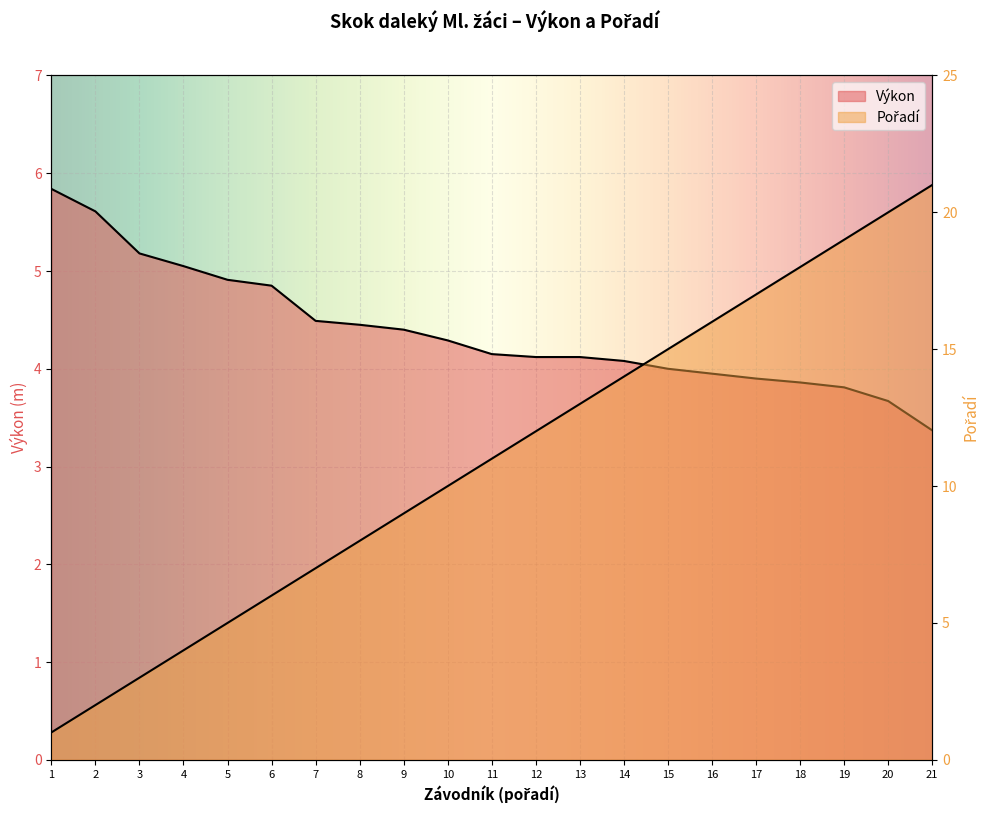

The value of Výkon at 18 is 1.4. True or false?

False